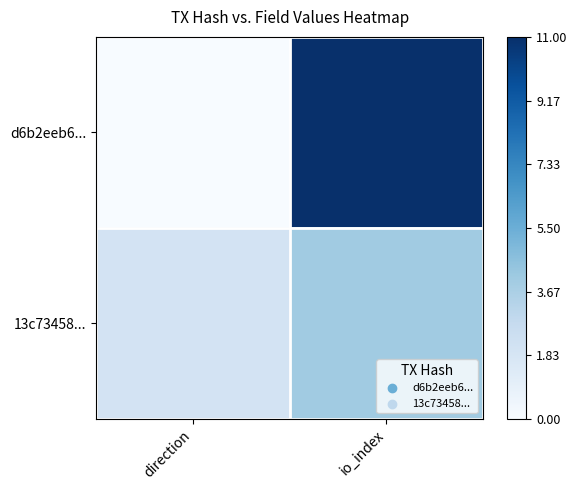

Which series has the largest range (max minus min)?

d6b2eeb6...